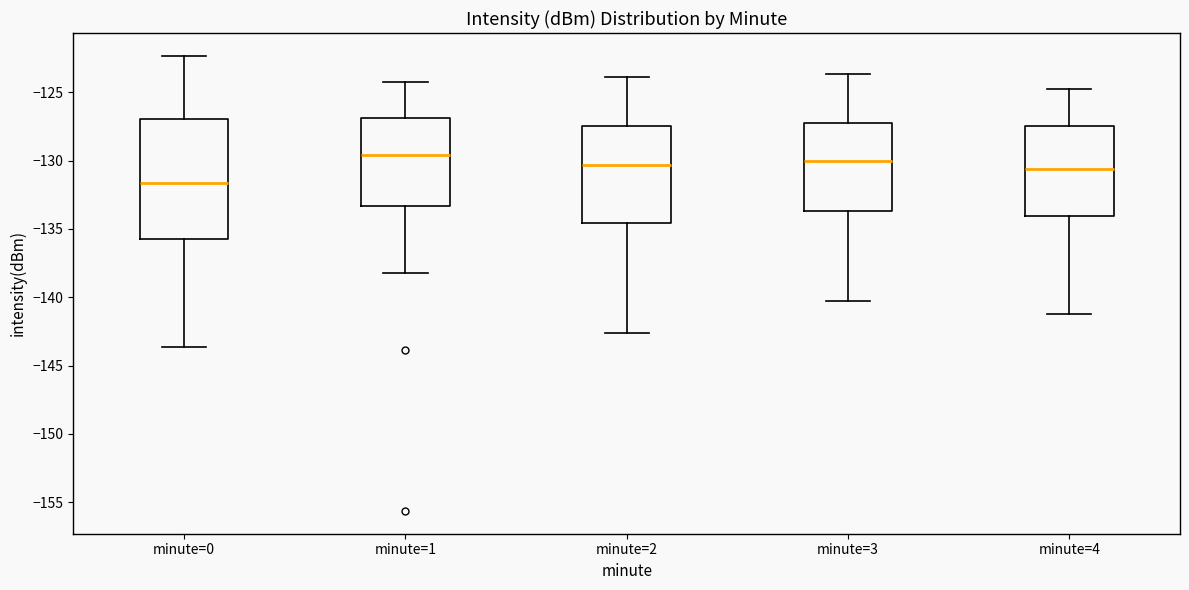

Reading left to right, transcribe this box plot: for each box, give where its median line is, the range the box spans, and where its two whiskers end, as read against the y-axis. The values are not printed on the chart, so give them approximately, as read against the axis.

minute=0: median -131.5, box -135.5 to -127.0, whiskers -143.5 to -122.5
minute=1: median -129.5, box -133.5 to -127.0, whiskers -138.0 to -124.5
minute=2: median -130.5, box -134.5 to -127.5, whiskers -142.5 to -124.0
minute=3: median -130.0, box -133.5 to -127.5, whiskers -140.5 to -123.5
minute=4: median -130.5, box -134.0 to -127.5, whiskers -141.0 to -125.0